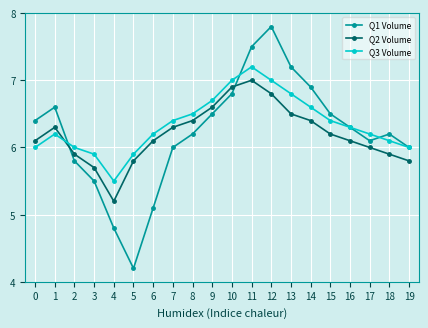

Is it true that Q3 Volume equals 3.8 at 8?

False